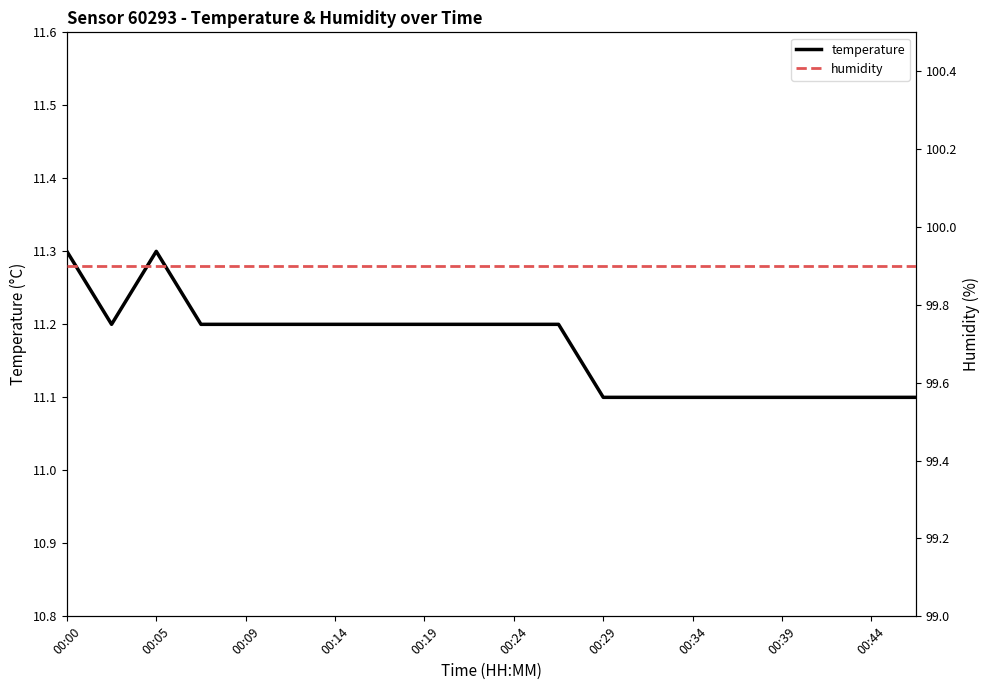

Reading right to left, transcribe all the data shown in this chart.

temperature: 11.1	11.1	11.1	11.1	11.1	11.1	11.1	11.1	11.2	11.2	11.2	11.2	11.2	11.2	11.2	11.2	11.2	11.3	11.2	11.3
humidity: 99.9	99.9	99.9	99.9	99.9	99.9	99.9	99.9	99.9	99.9	99.9	99.9	99.9	99.9	99.9	99.9	99.9	99.9	99.9	99.9